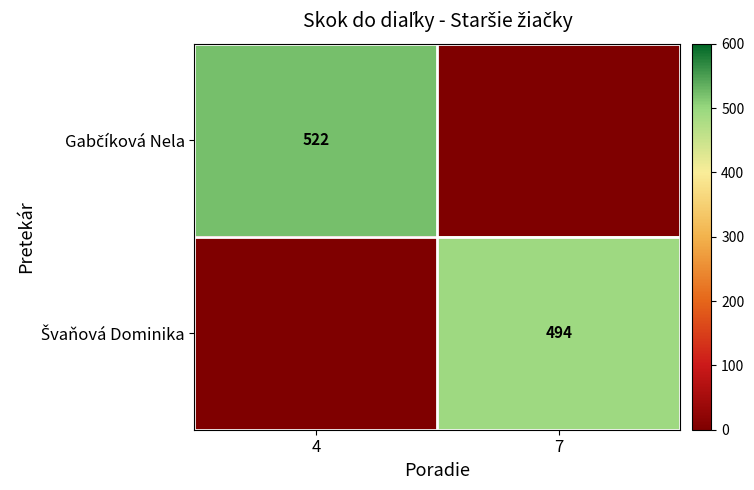

What is the total value across all series at 7?

494